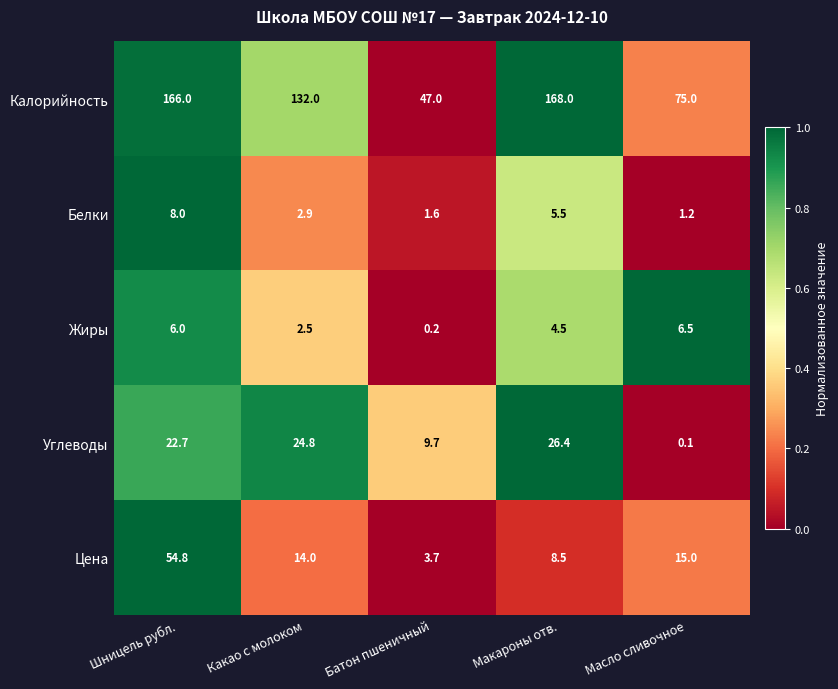

Where does the Калорийность series first go above 132?

Шницель рубл.